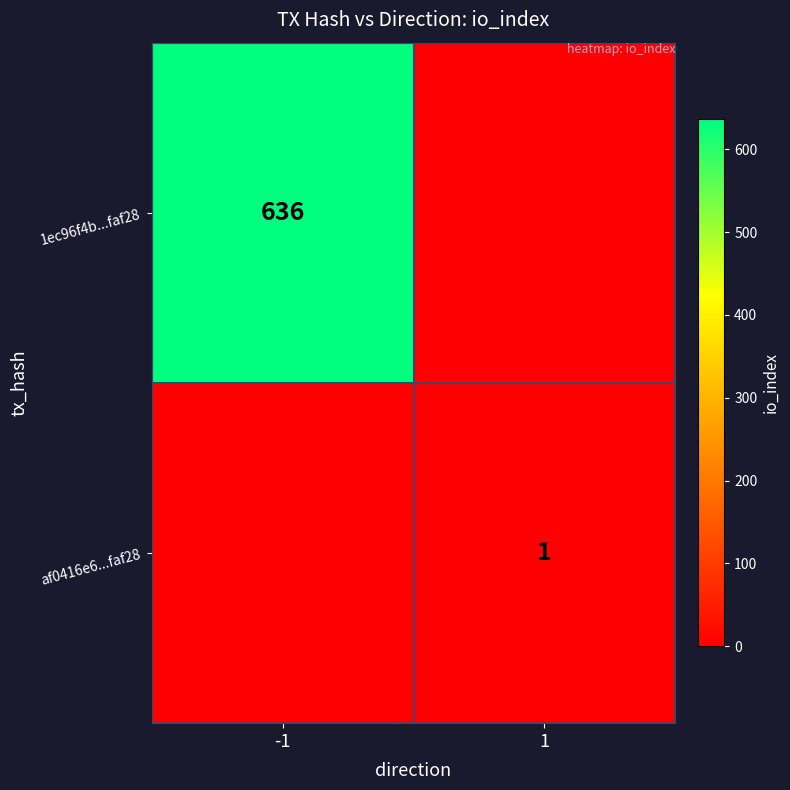

The value of 1ec96f4b...faf28 at -1 is 636. True or false?

True